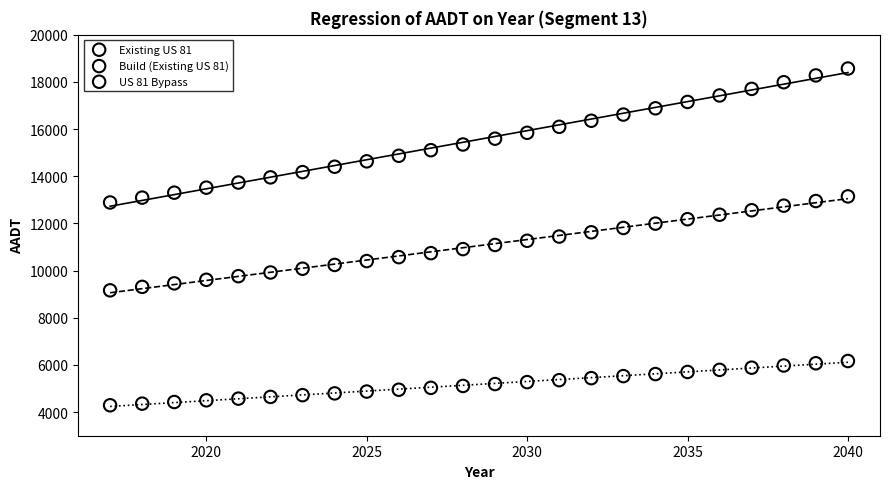

Across all data points, what is the range of Y values (max minus min)?

14272.2